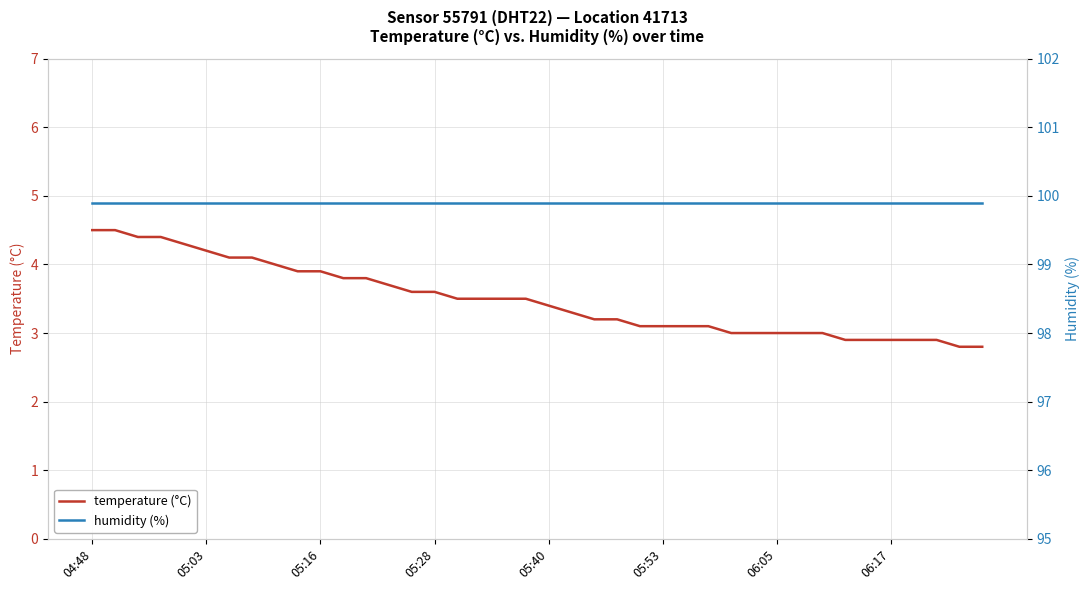

True or false: humidity (%) and temperature (°C) intersect in this chart.

False